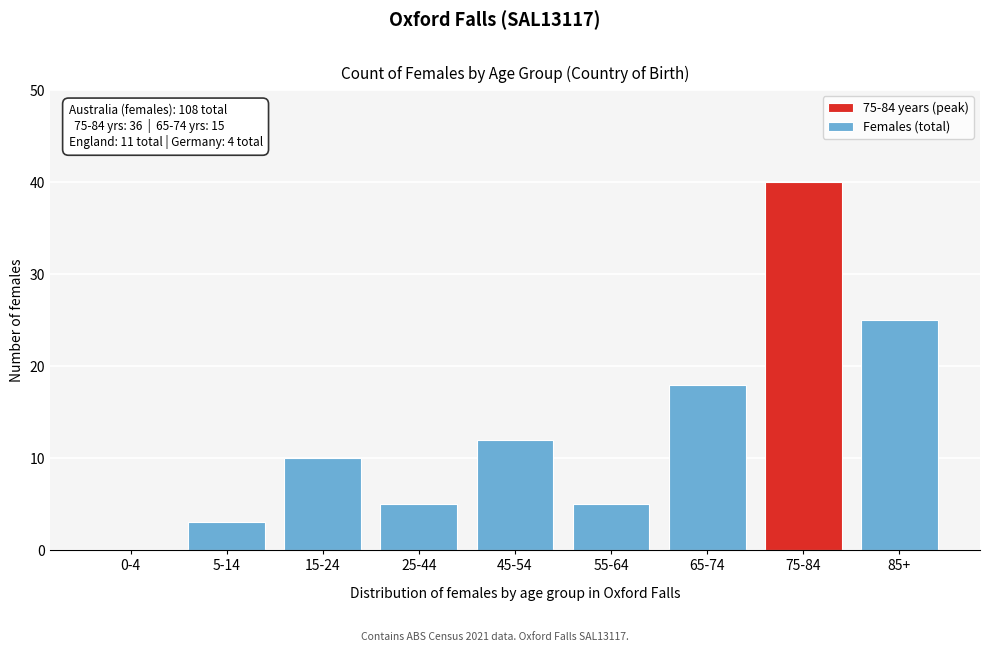

Reading left to right, list all the values displayed in this chart.

0-4=0	5-14=3	15-24=10	25-44=5	45-54=12	55-64=5	65-74=18	75-84=40	85+=25